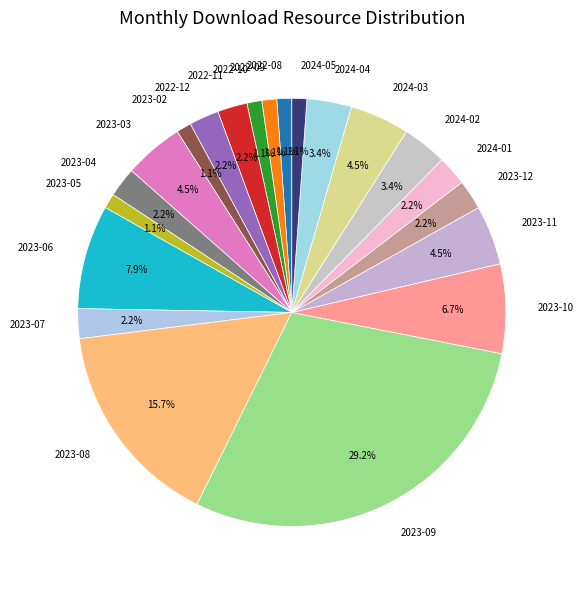

Count the number of slices in the pie.

21